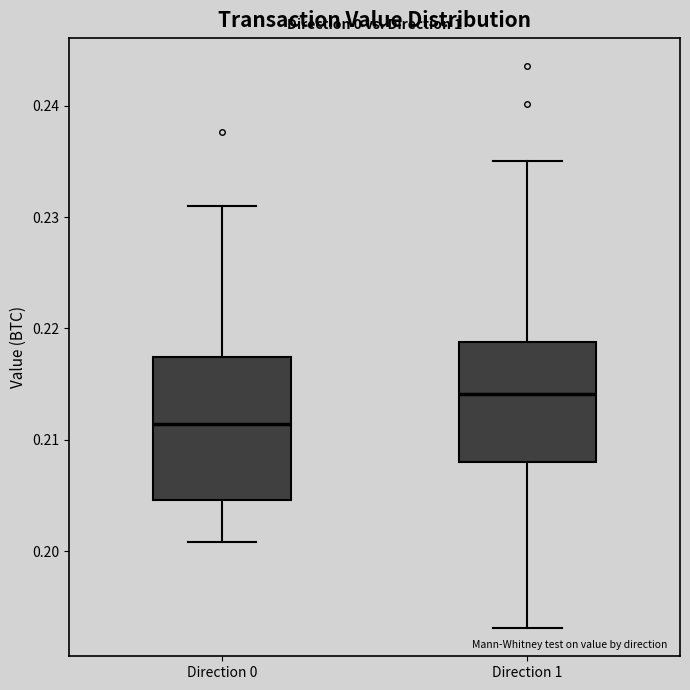

Reading left to right, transcribe this box plot: for each box, give where its median line is, the range the box spans, and where its two whiskers end, as read against the y-axis. The values are not printed on the chart, so give them approximately, as read against the axis.

Direction 0: median 0.211, box 0.205 to 0.217, whiskers 0.201 to 0.231
Direction 1: median 0.214, box 0.208 to 0.219, whiskers 0.193 to 0.235